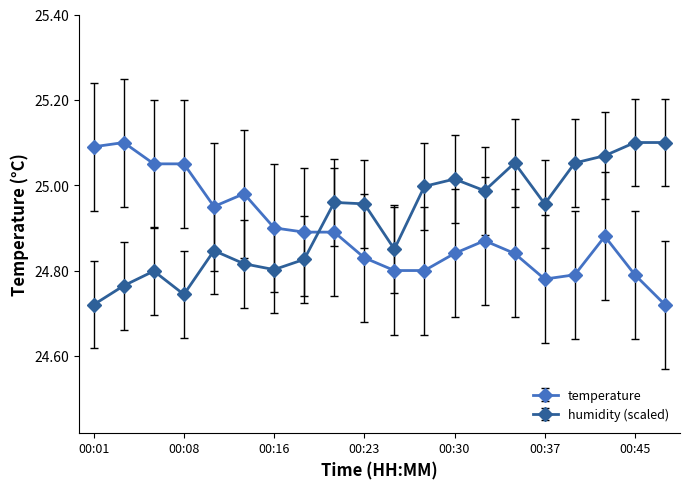

How many lines are shown in the chart?

2